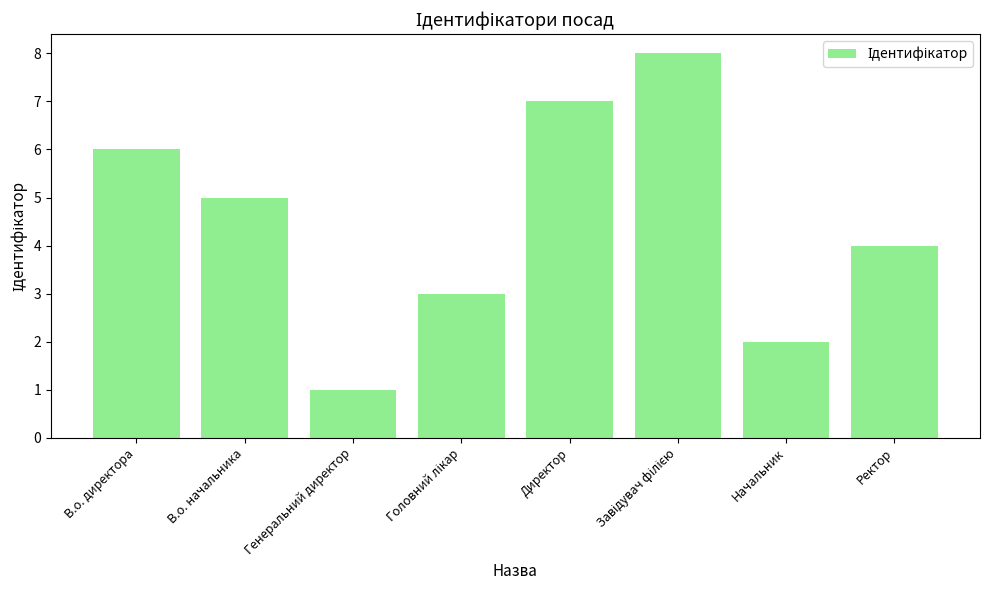

How many values are between 3 and 7?

5